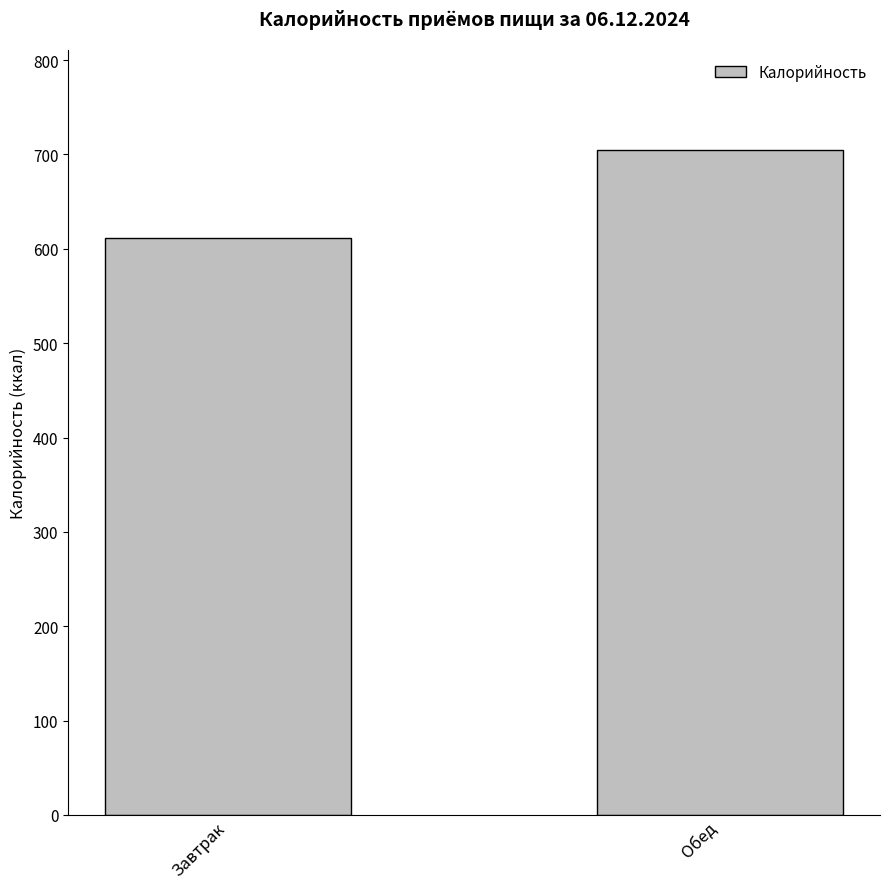

Reading left to right, what are all the values shown in this chart?

Завтрак=611	Обед=705